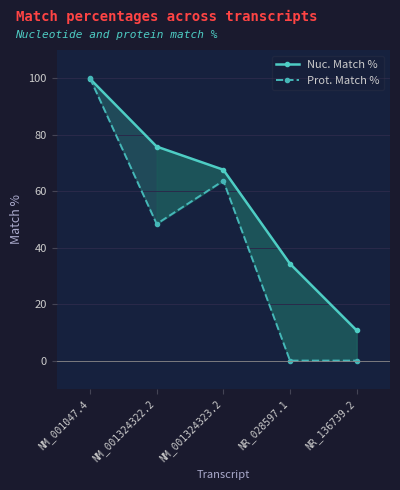

How many interior local peaks does the Prot. Match % series have?

1